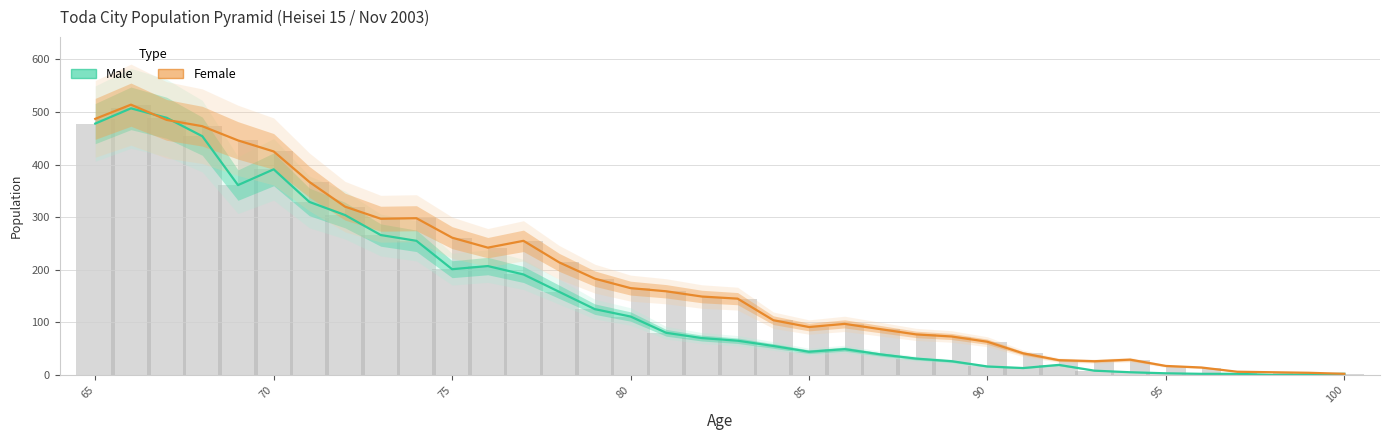

Rank the series by their average value, from lowest to highest.

Male (Estimate), Female (Estimate based on partial data)